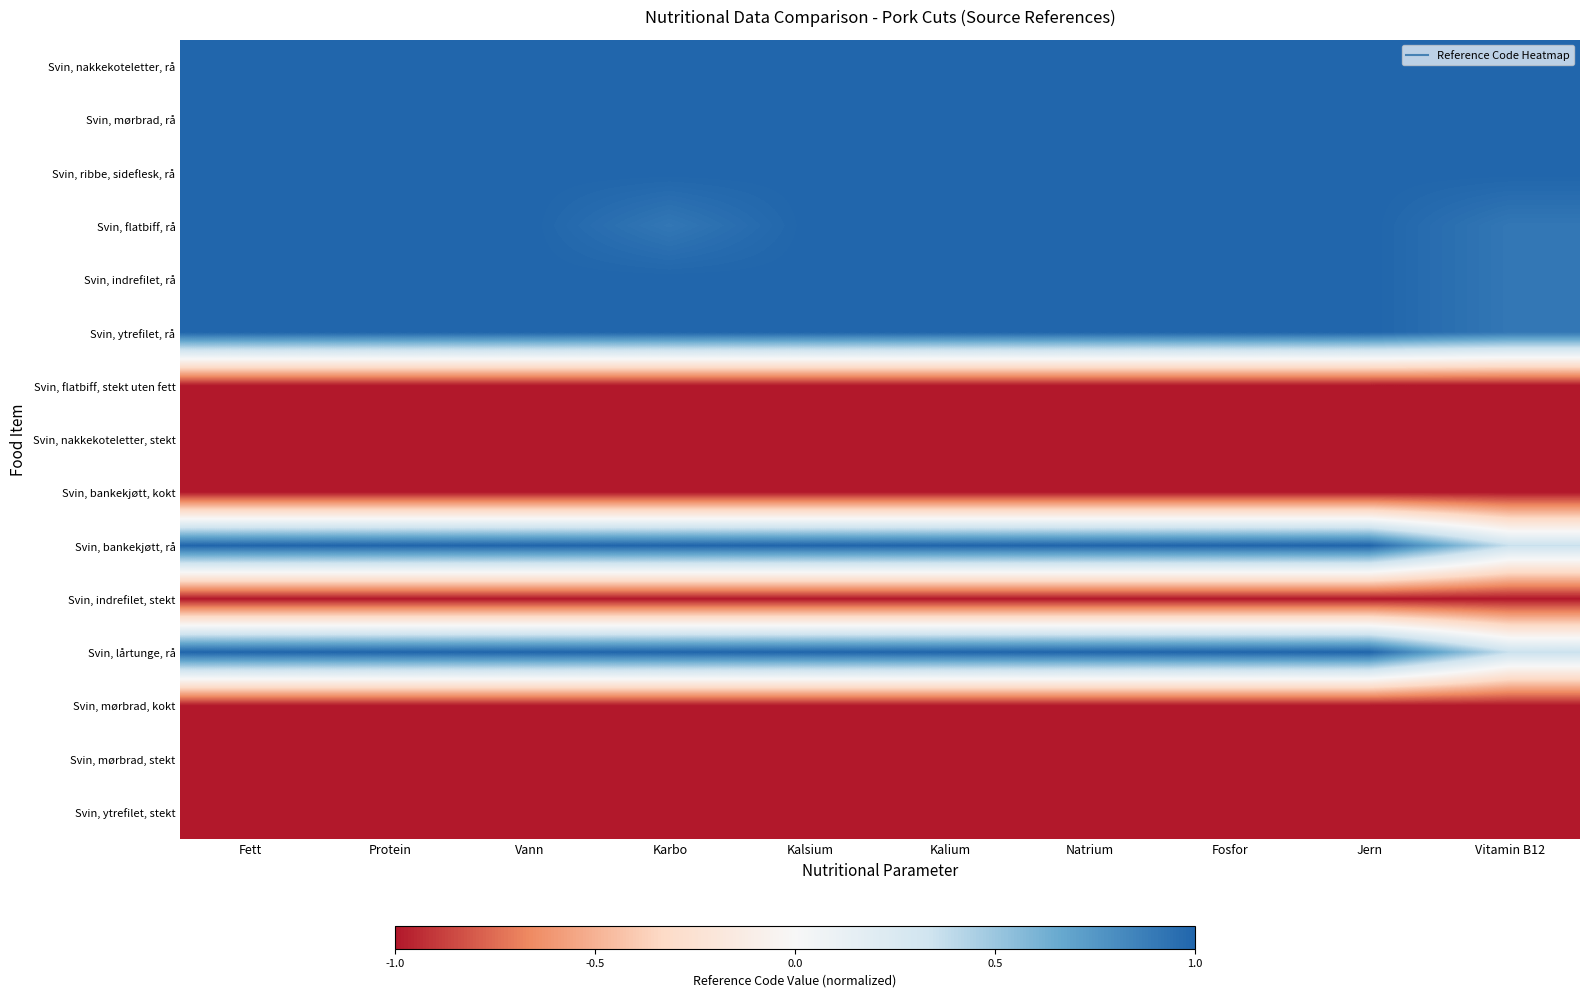

Reading right to left, what are all the values shown in this chart?

Svin, nakkekoteletter, rå: Vitamin B12=1.0	Jern=1.0	Fosfor=1.0	Natrium=1.0	Kalium=1.0	Kalsium=1.0	Karbo=1.0	Vann=1.0	Protein=1.0	Fett=1.0
Svin, mørbrad, rå: Vitamin B12=1.0	Jern=1.0	Fosfor=1.0	Natrium=1.0	Kalium=1.0	Kalsium=1.0	Karbo=1.0	Vann=1.0	Protein=1.0	Fett=1.0
Svin, ribbe, sideflesk, rå: Vitamin B12=1.0	Jern=1.0	Fosfor=1.0	Natrium=1.0	Kalium=1.0	Kalsium=1.0	Karbo=1.0	Vann=1.0	Protein=1.0	Fett=1.0
Svin, flatbiff, rå: Vitamin B12=0.9	Jern=1.0	Fosfor=1.0	Natrium=1.0	Kalium=1.0	Kalsium=1.0	Karbo=0.9	Vann=1.0	Protein=1.0	Fett=1.0
Svin, indrefilet, rå: Vitamin B12=0.9	Jern=1.0	Fosfor=1.0	Natrium=1.0	Kalium=1.0	Kalsium=1.0	Karbo=1.0	Vann=1.0	Protein=1.0	Fett=1.0
Svin, ytrefilet, rå: Vitamin B12=0.9	Jern=1.0	Fosfor=1.0	Natrium=1.0	Kalium=1.0	Kalsium=1.0	Karbo=1.0	Vann=1.0	Protein=1.0	Fett=1.0
Svin, flatbiff, stekt uten fett: Vitamin B12=-1.0	Jern=-1.0	Fosfor=-1.0	Natrium=-1.0	Kalium=-1.0	Kalsium=-1.0	Karbo=-1.0	Vann=-1.0	Protein=-1.0	Fett=-1.0
Svin, nakkekoteletter, stekt: Vitamin B12=-1.0	Jern=-1.0	Fosfor=-1.0	Natrium=-1.0	Kalium=-1.0	Kalsium=-1.0	Karbo=-1.0	Vann=-1.0	Protein=-1.0	Fett=-1.0
Svin, bankekjøtt, kokt: Vitamin B12=-1.0	Jern=-1.0	Fosfor=-1.0	Natrium=-1.0	Kalium=-1.0	Kalsium=-1.0	Karbo=-1.0	Vann=-1.0	Protein=-1.0	Fett=-1.0
Svin, bankekjøtt, rå: Vitamin B12=0.4	Jern=1.0	Fosfor=1.0	Natrium=1.0	Kalium=1.0	Kalsium=1.0	Karbo=1.0	Vann=1.0	Protein=1.0	Fett=1.0
Svin, indrefilet, stekt: Vitamin B12=-1.0	Jern=-1.0	Fosfor=-1.0	Natrium=-1.0	Kalium=-1.0	Kalsium=-1.0	Karbo=-1.0	Vann=-1.0	Protein=-1.0	Fett=-1.0
Svin, lårtunge, rå: Vitamin B12=0.4	Jern=1.0	Fosfor=1.0	Natrium=1.0	Kalium=1.0	Kalsium=1.0	Karbo=1.0	Vann=1.0	Protein=1.0	Fett=1.0
Svin, mørbrad, kokt: Vitamin B12=-1.0	Jern=-1.0	Fosfor=-1.0	Natrium=-1.0	Kalium=-1.0	Kalsium=-1.0	Karbo=-1.0	Vann=-1.0	Protein=-1.0	Fett=-1.0
Svin, mørbrad, stekt: Vitamin B12=-1.0	Jern=-1.0	Fosfor=-1.0	Natrium=-1.0	Kalium=-1.0	Kalsium=-1.0	Karbo=-1.0	Vann=-1.0	Protein=-1.0	Fett=-1.0
Svin, ytrefilet, stekt: Vitamin B12=-1.0	Jern=-1.0	Fosfor=-1.0	Natrium=-1.0	Kalium=-1.0	Kalsium=-1.0	Karbo=-1.0	Vann=-1.0	Protein=-1.0	Fett=-1.0